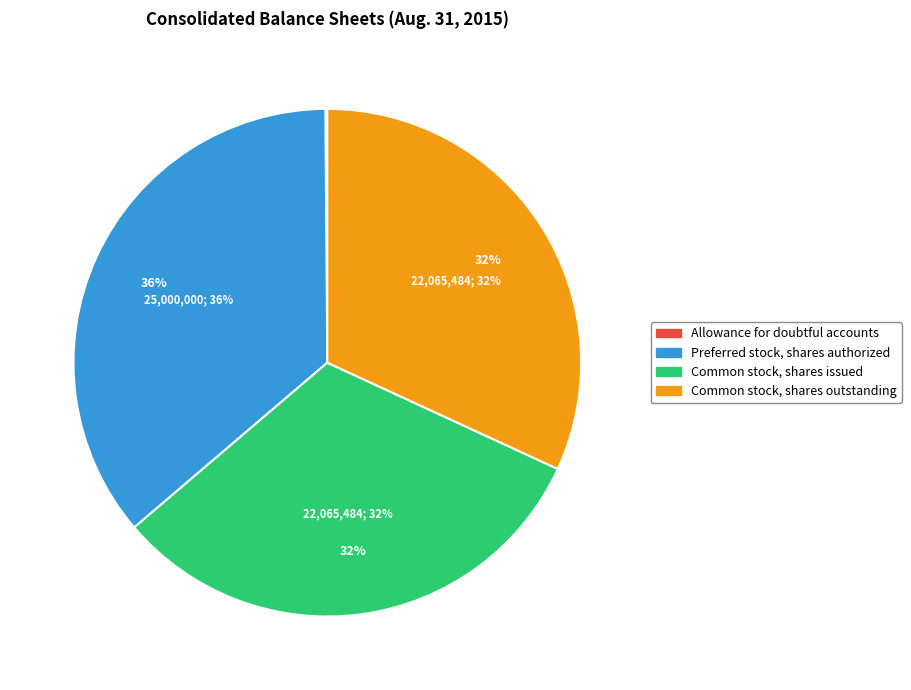

What is the change in value from Allowance for doubtful accounts to Common stock, shares issued?

+21978624